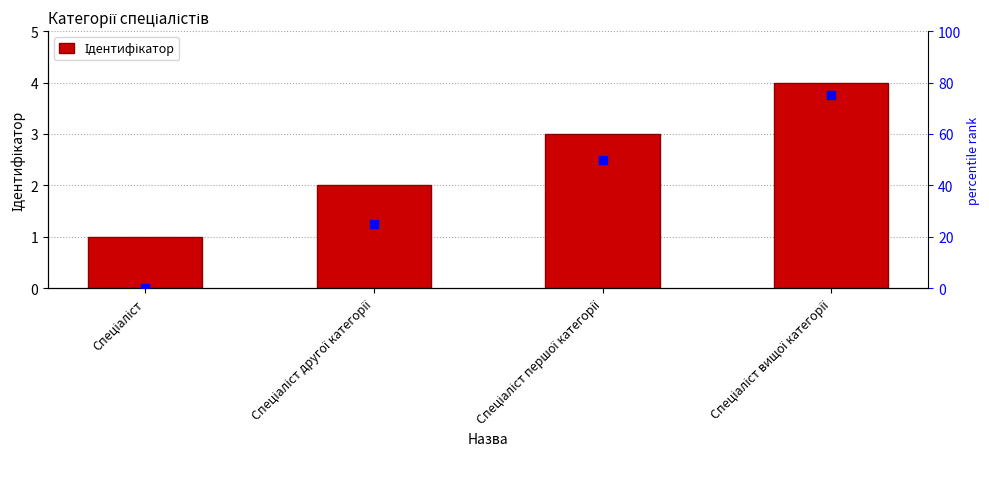

Which series has the largest total across all categories?

percentile rank within the sample